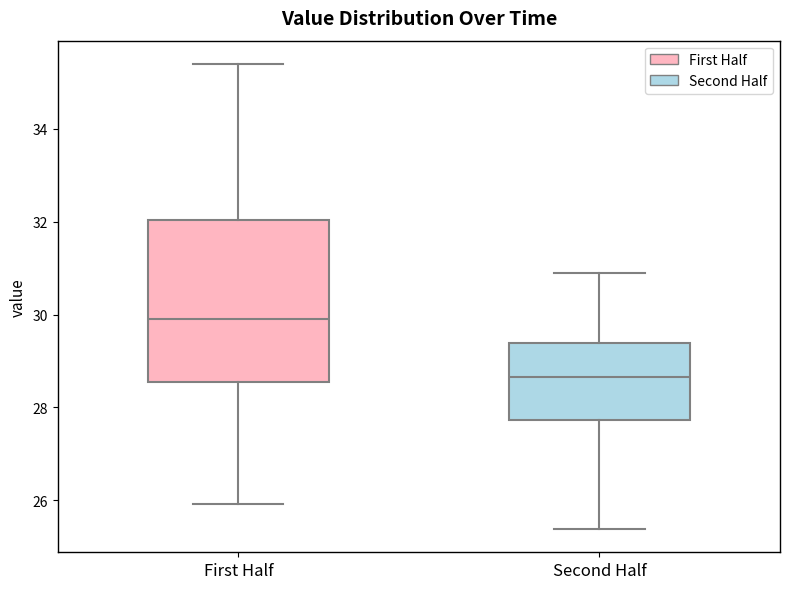

Which box's median line is the highest?

First Half